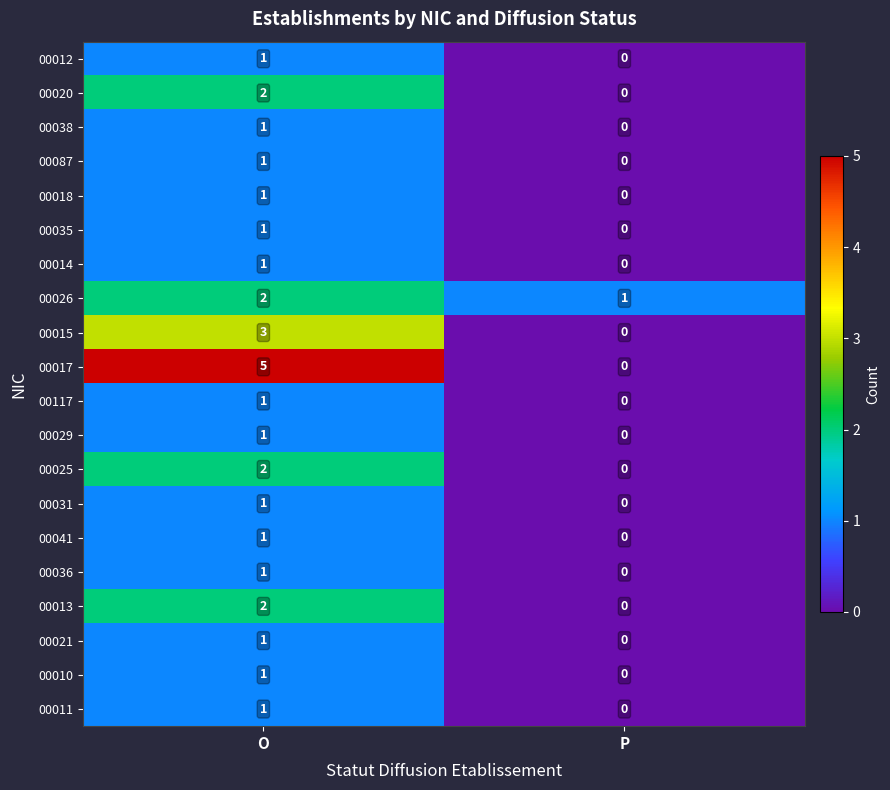

The 00117 series shows 1 at O. True or false?

True